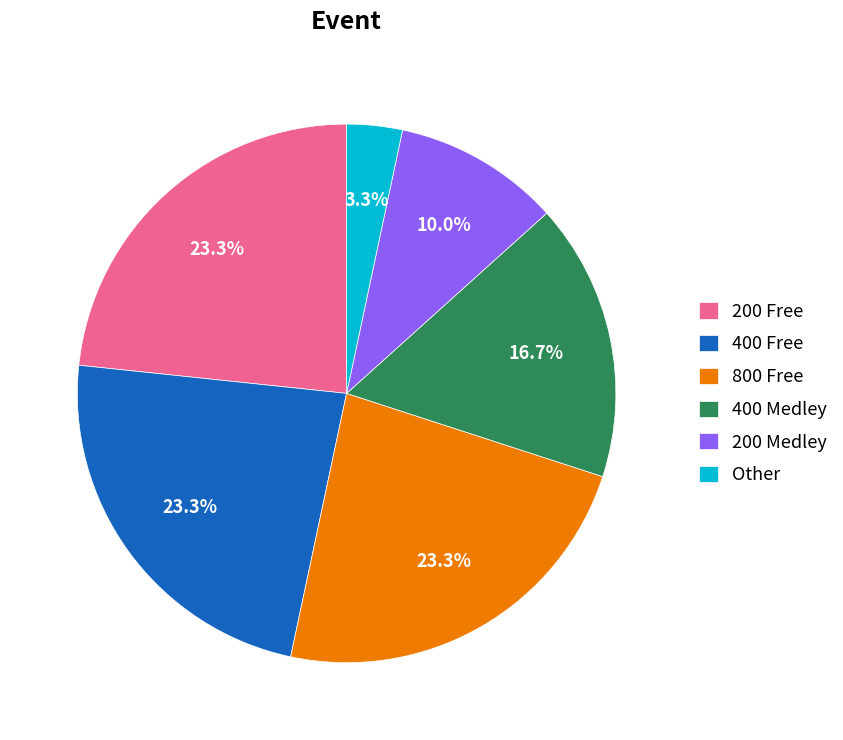

Combined, what portion of the pie is 400 Medley and 200 Free?

40.0%